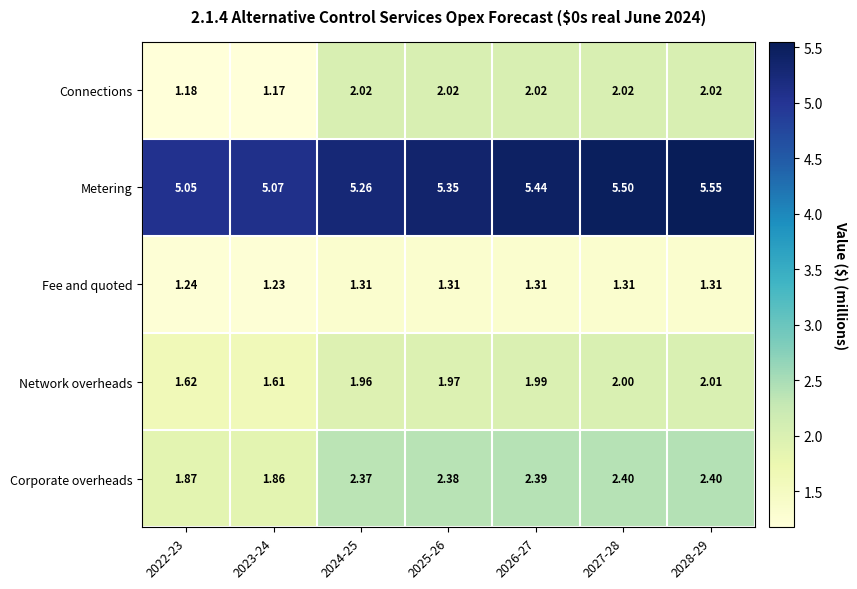

List the series in order of their peak value, lowest first.

Fee and quoted, Network overheads, Connections, Corporate overheads, Metering